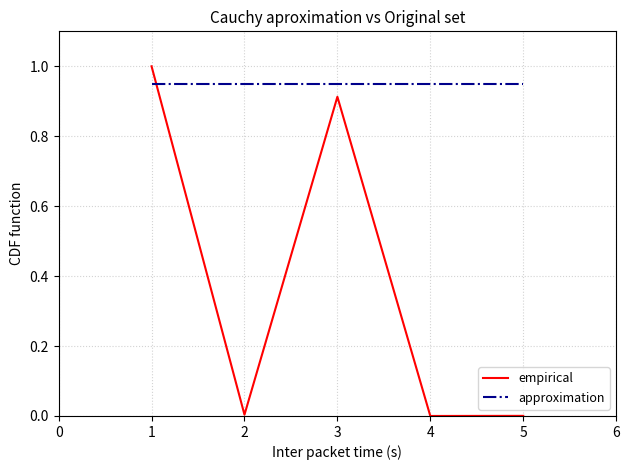

True or false: approximation and empirical cross at least once.

True